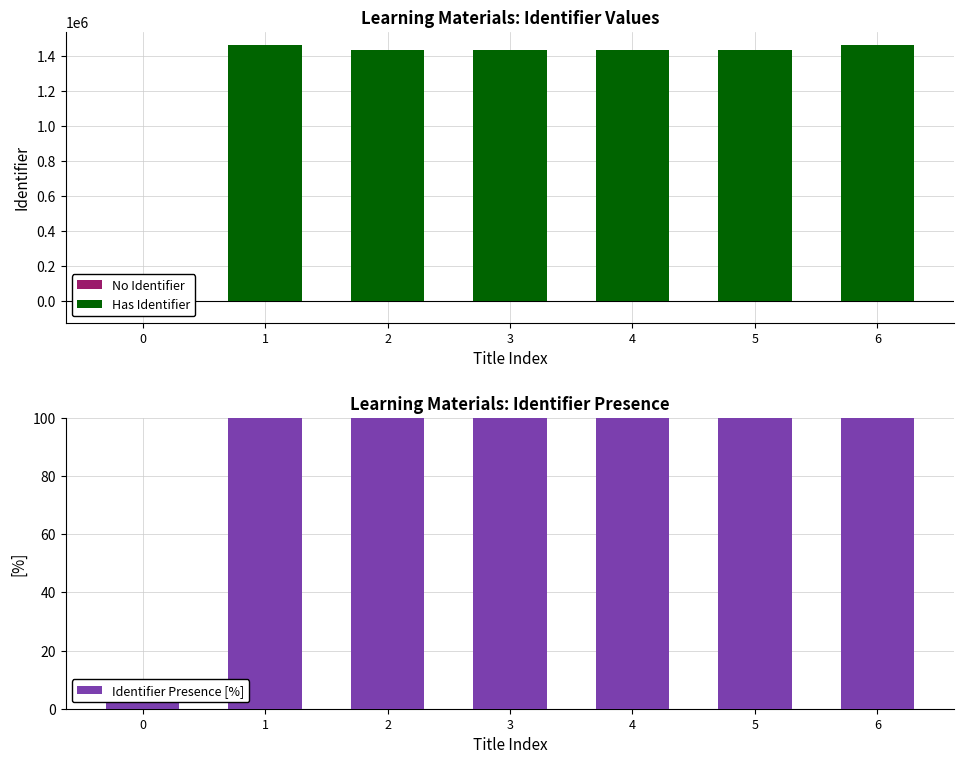

Read the value at 1, to the nearest 10.

100